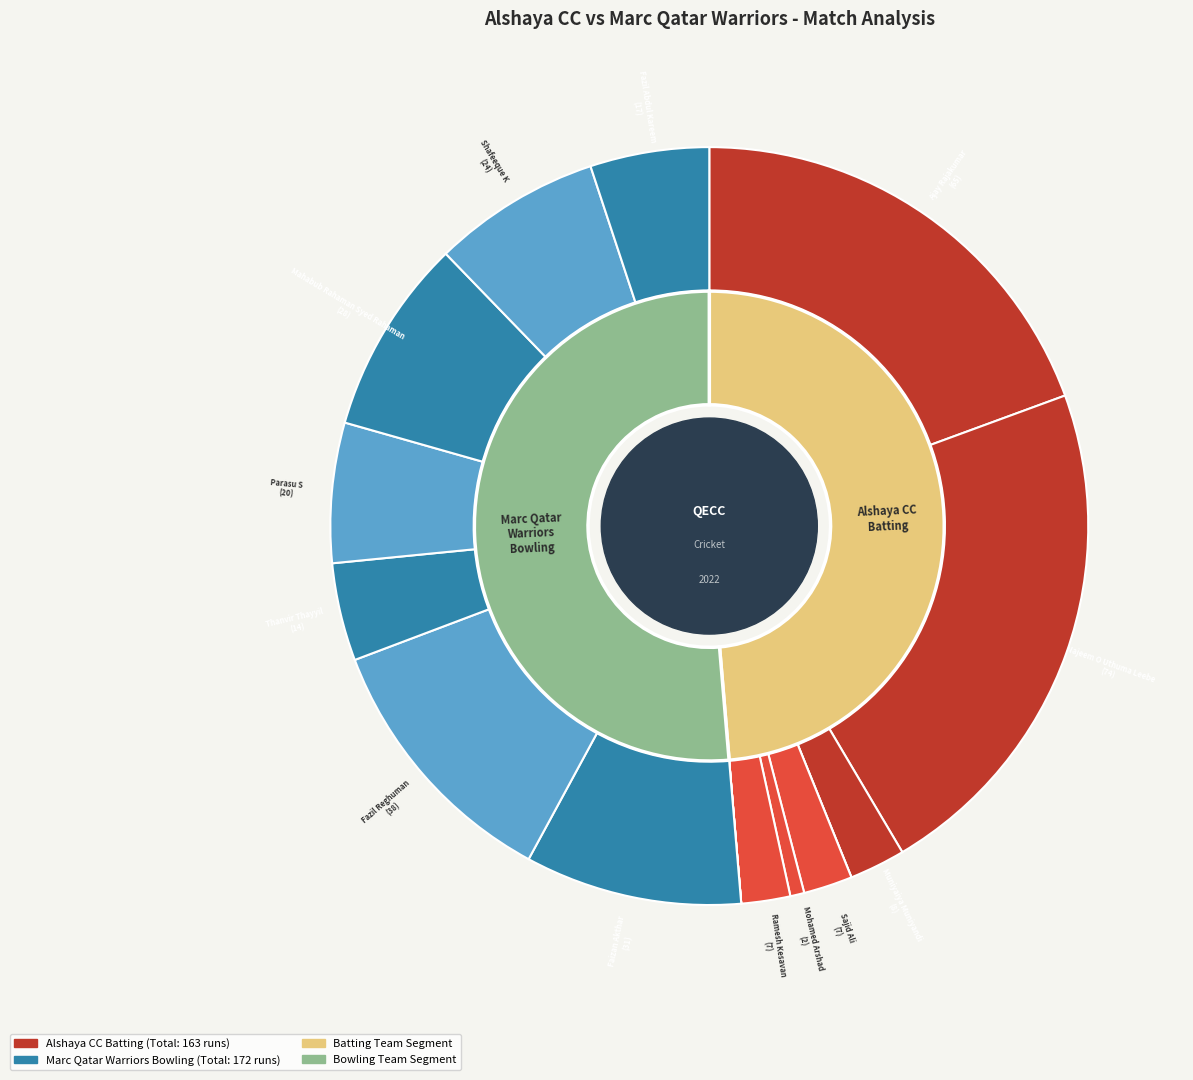

What is the total percentage of Mohamed Aroos and Ajay Rajakumar?

39.9%